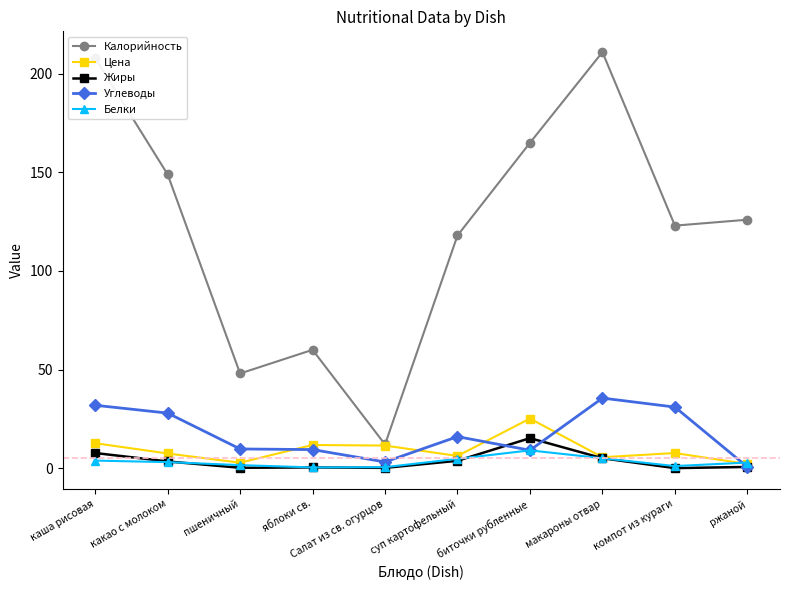

Is the value of Углеводы at биточки рубленные greater than the value of Белки at компот из кураги?

Yes